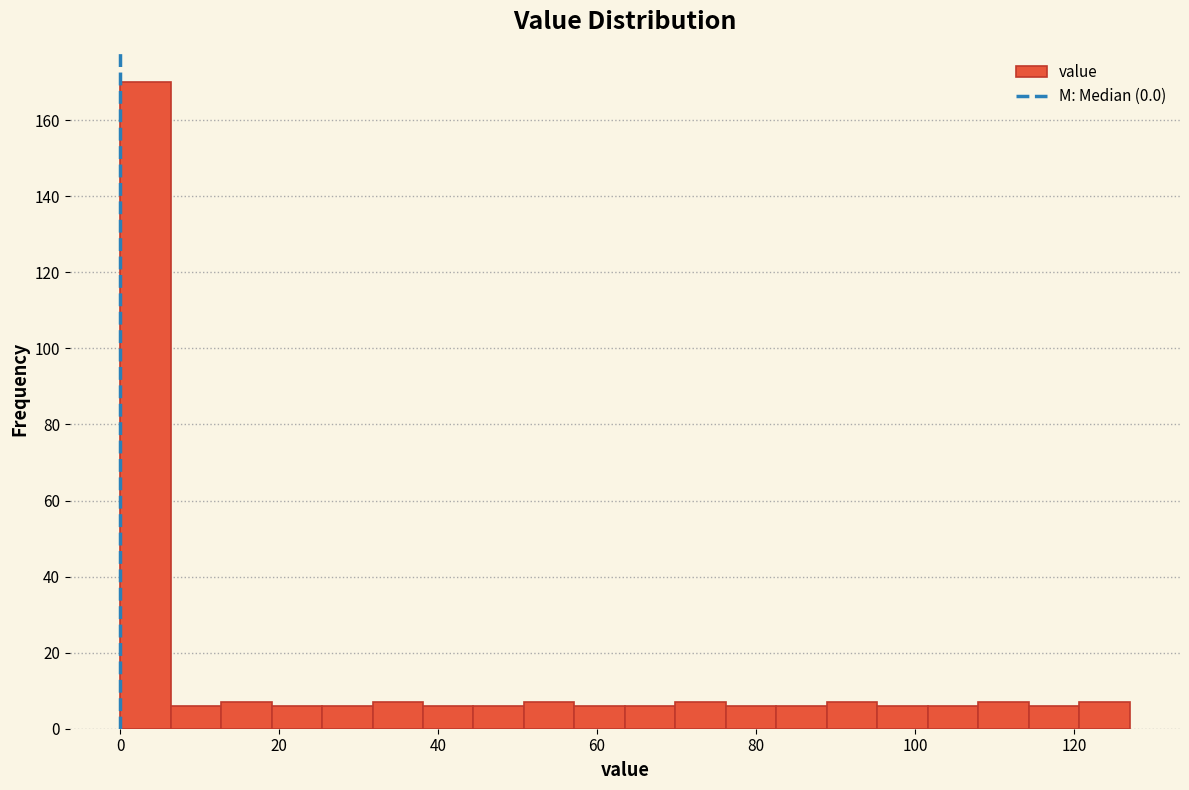

Read against the x-axis, roughly where is the centre of the tallest bar?

4